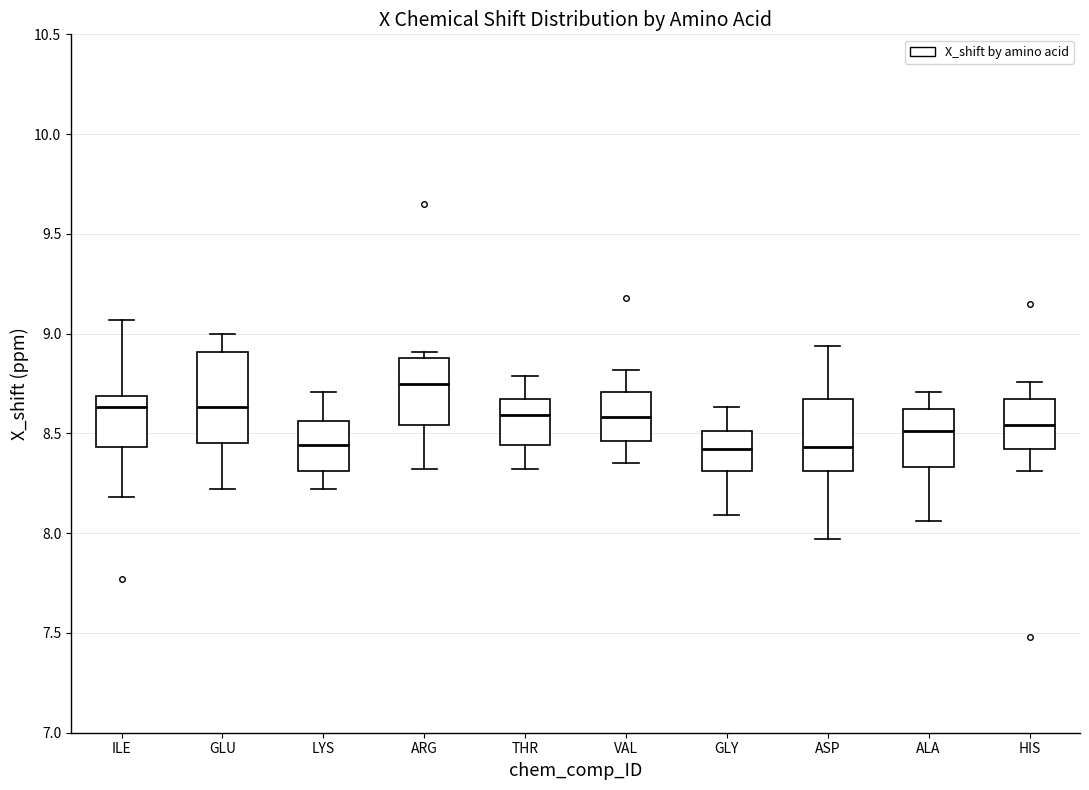

Where does the upper whisker of the box for GLU end on the y-axis? The values are not printed on the chart, so give them approximately, as read against the axis.

9.00